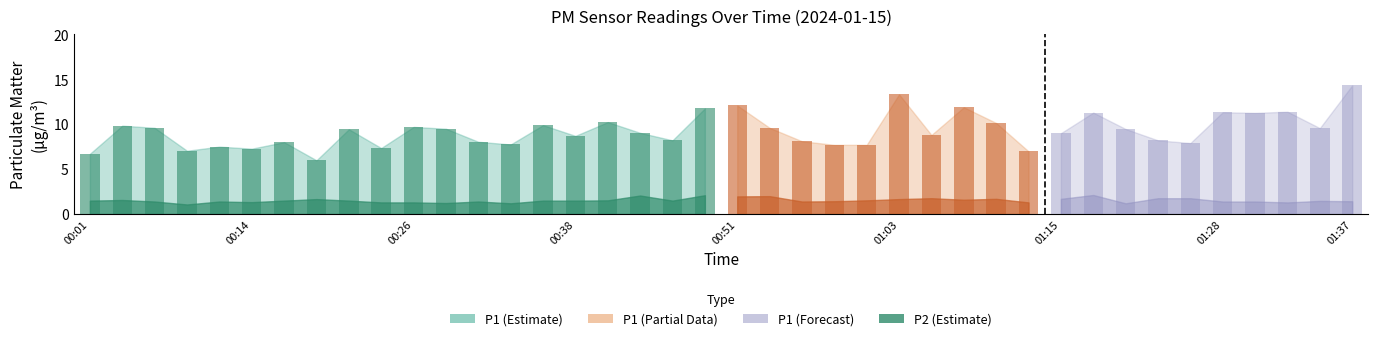

At 01:15, list the series in order from smallest to largest.

P2, P1